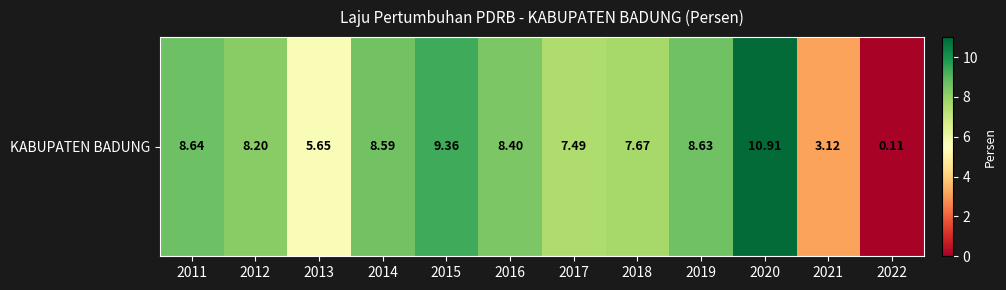

How many values are below 8?

5